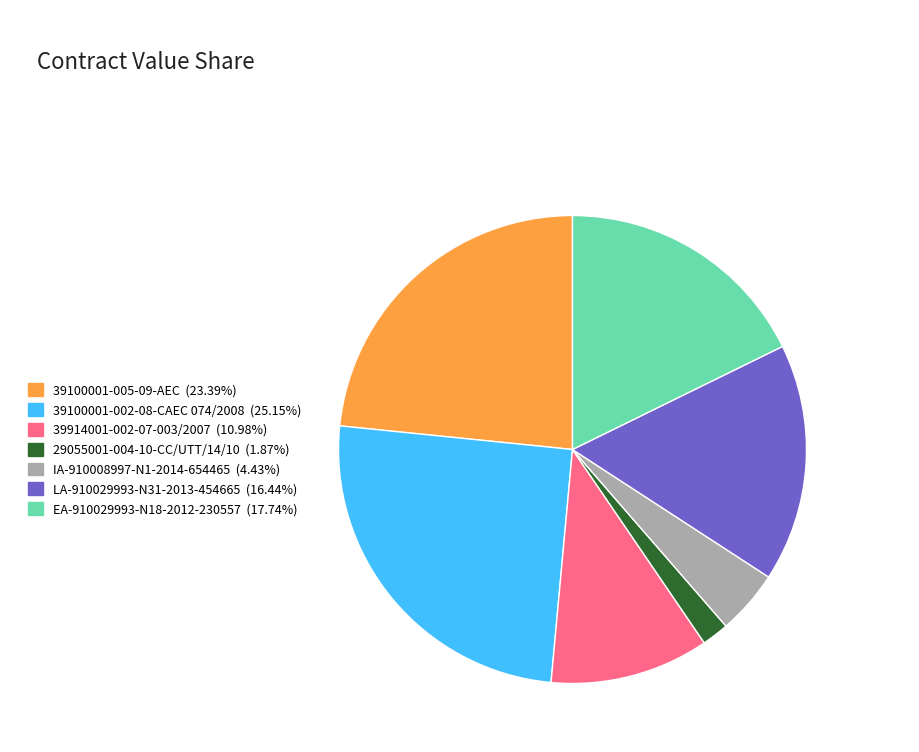

Between 39100001-005-09-AEC and LA-910029993-N31-2013-454665, which is larger?

39100001-005-09-AEC